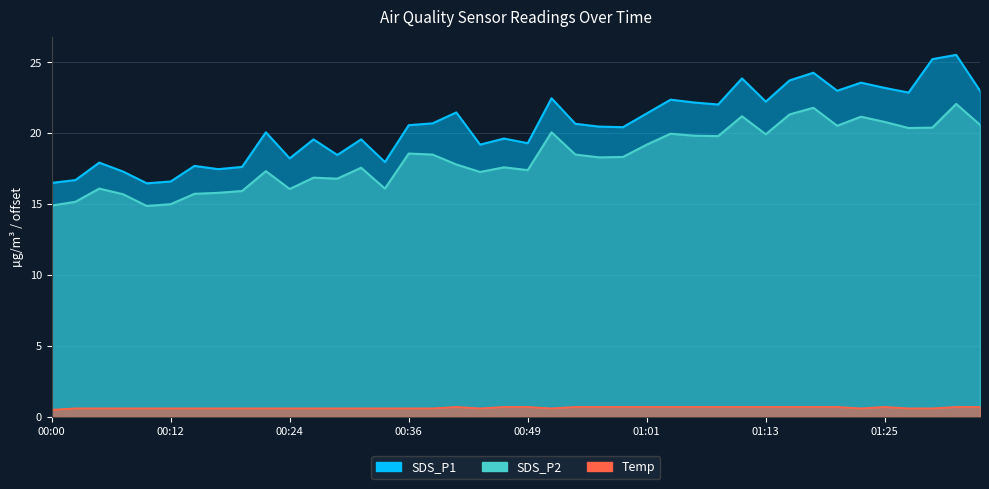

True or false: Temp and SDS_P2 intersect in this chart.

False